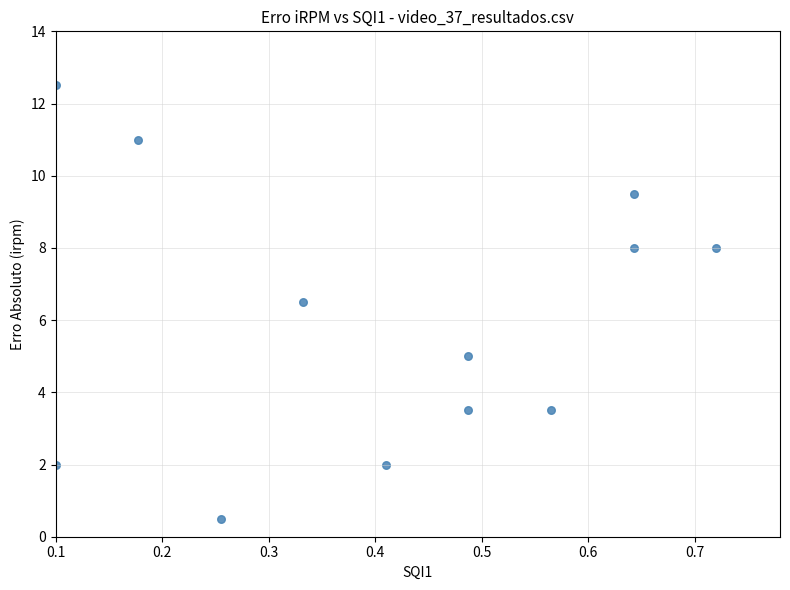

What Y value in the scatter plot is closest to 6?

6.5